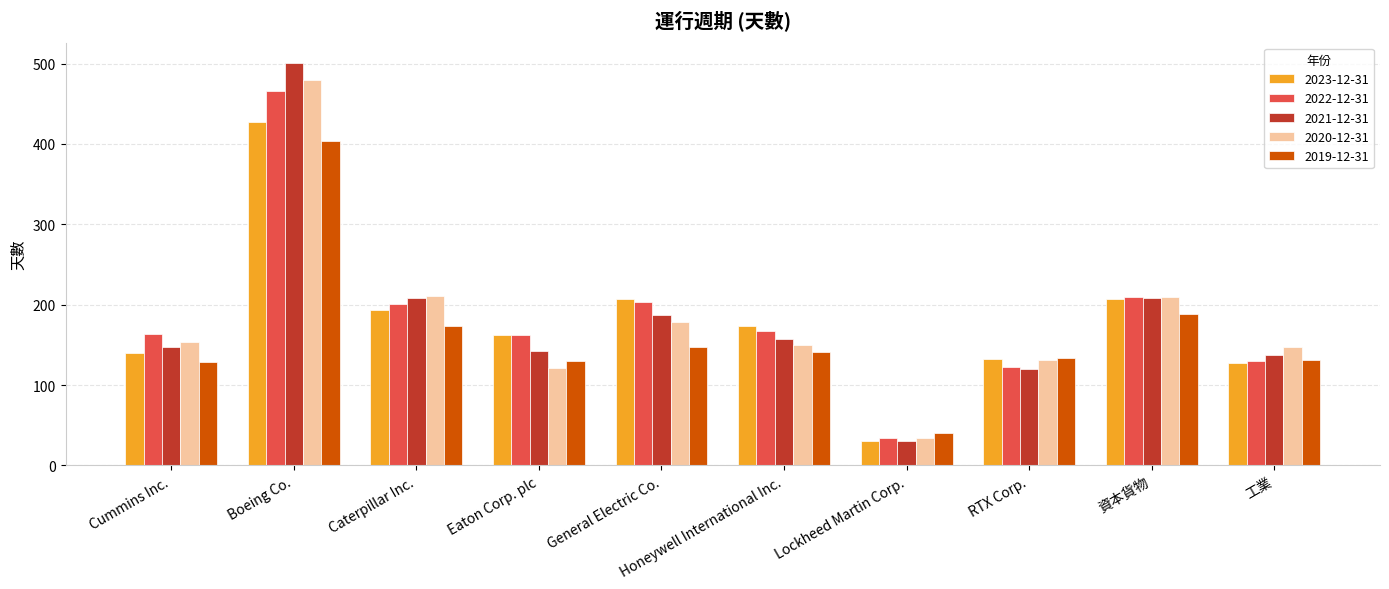

The value of 2019-12-31 at 資本貨物 is 189. True or false?

True